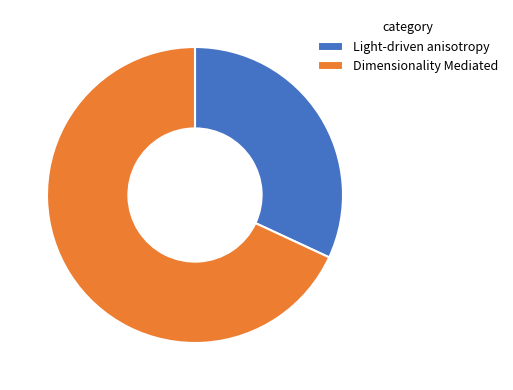

What is the largest slice in the pie chart?

Dimensionality Mediated